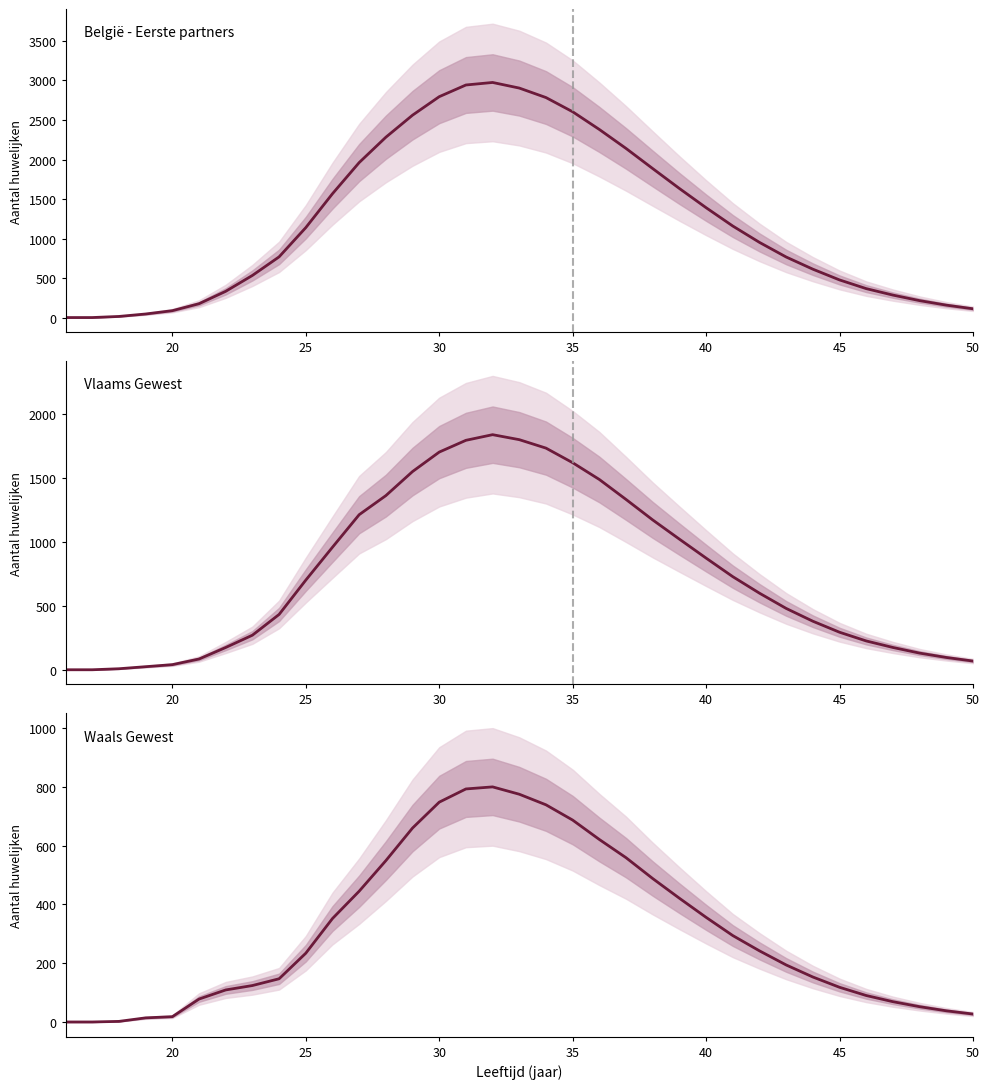

What is the value of the Waals Gewest point at the 20th from the left?

687